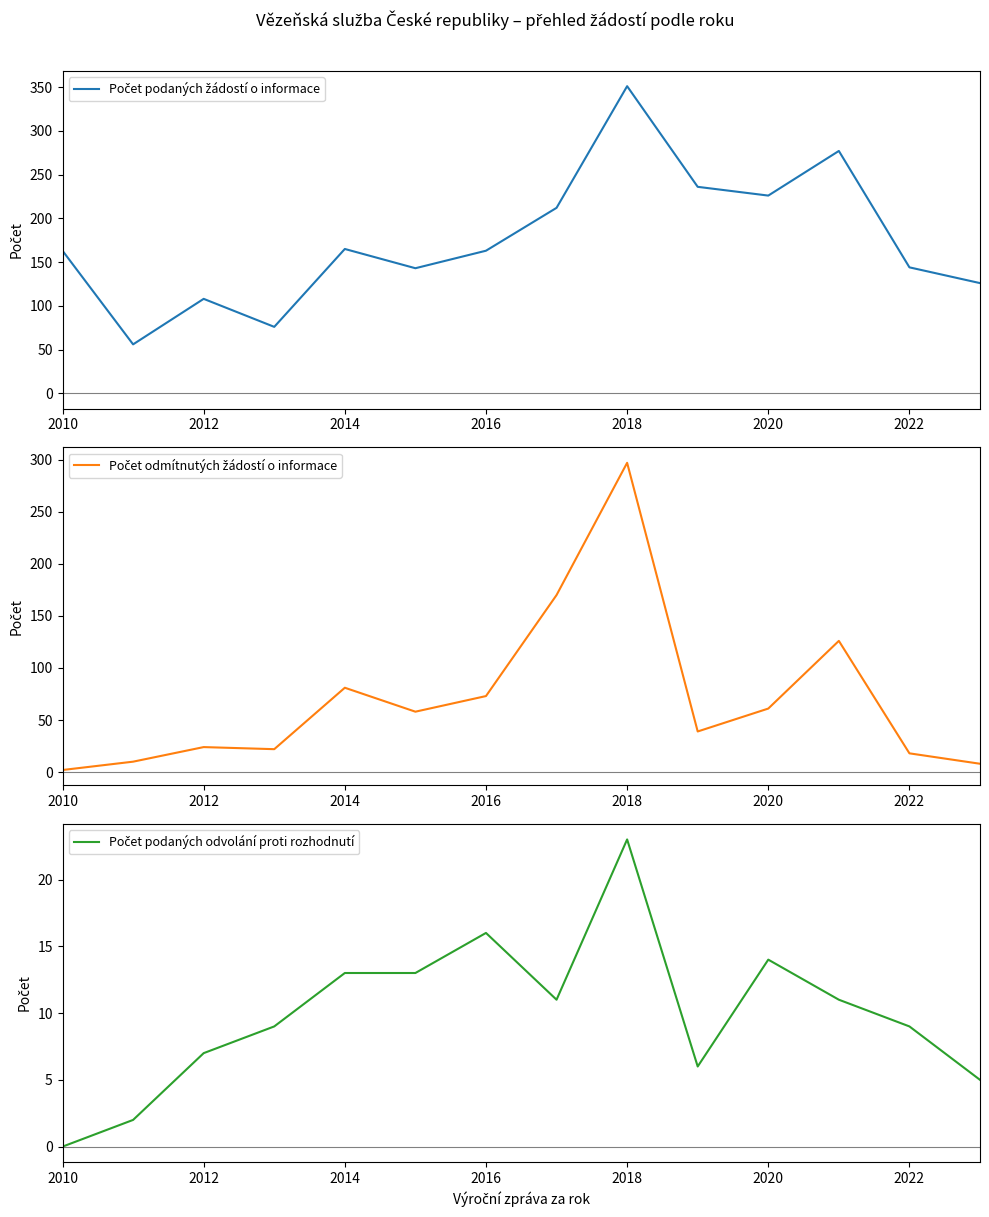

In Počet odmítnutých žádostí o informace, how many points are higher than both neighbors (excluding endpoints)?

4